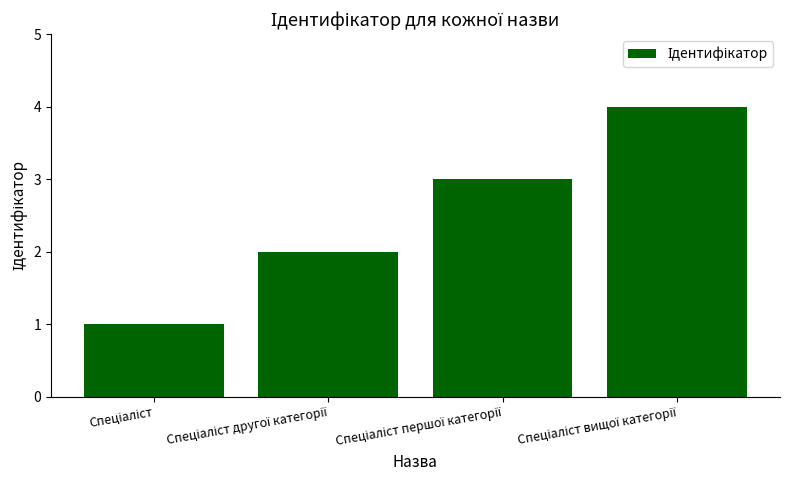

What is the sum of all values?

10